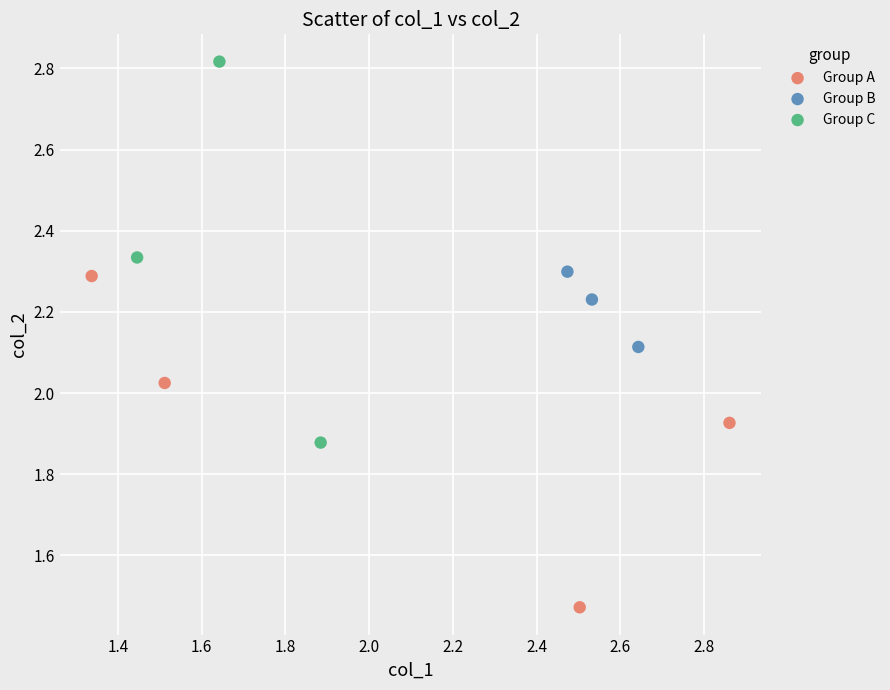

Which series contains the lowest Y value?

Group A